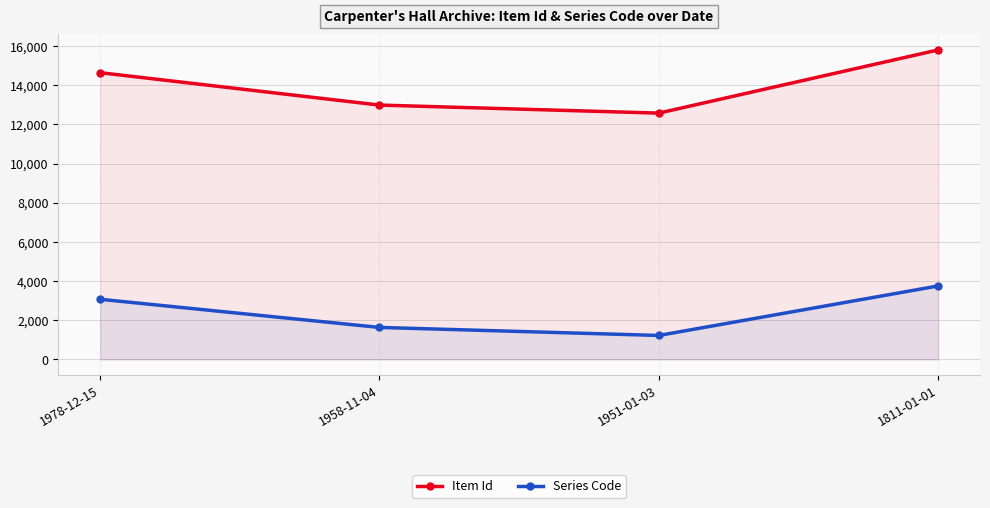

What is the difference between the maximum and minimum values in the Item Id series?

3225